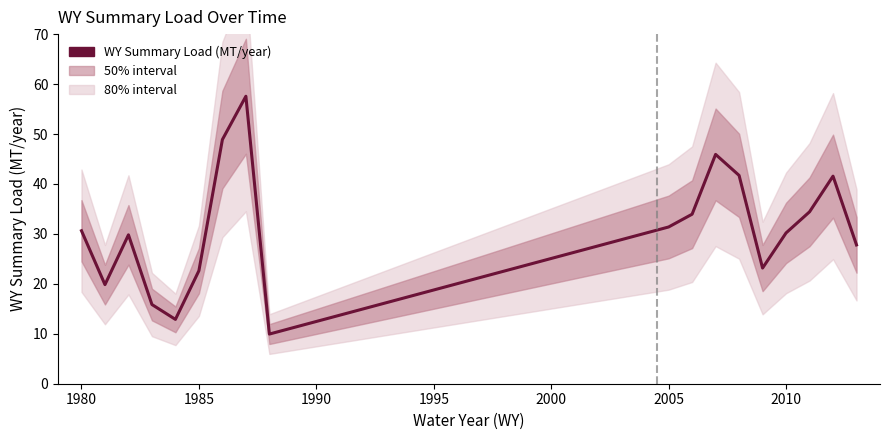

How many lines are shown in the chart?

1